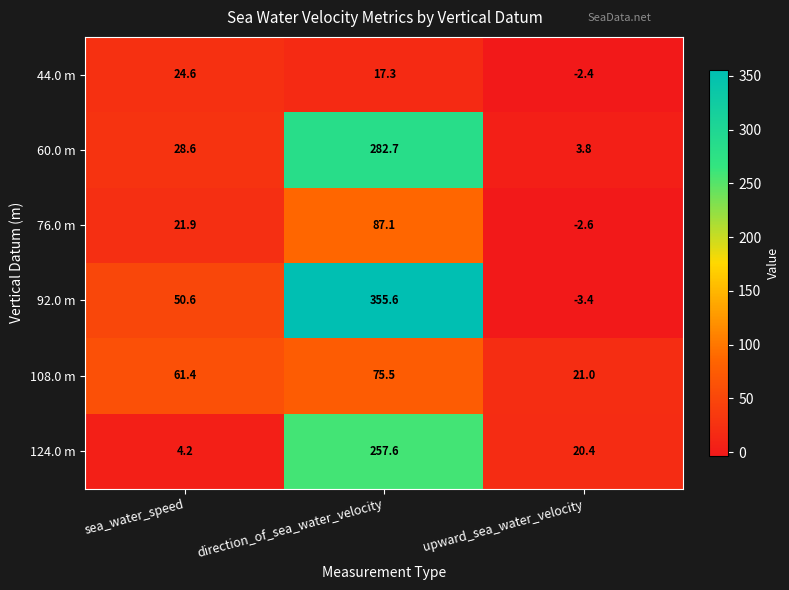

What is the total value across all series at direction_of_sea_water_velocity?

1075.8